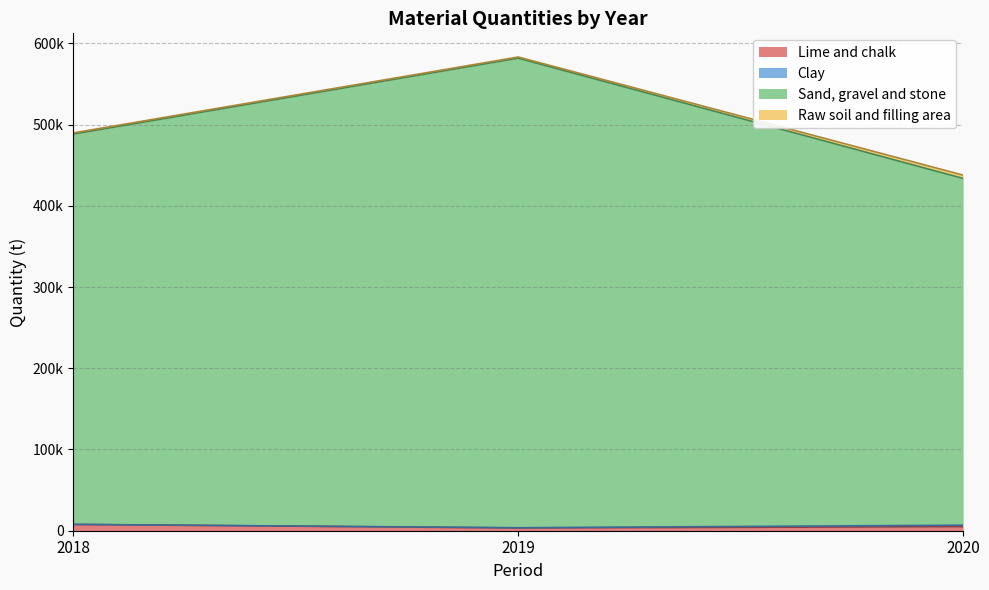

Which series has the largest total across all categories?

Sand, gravel and stone